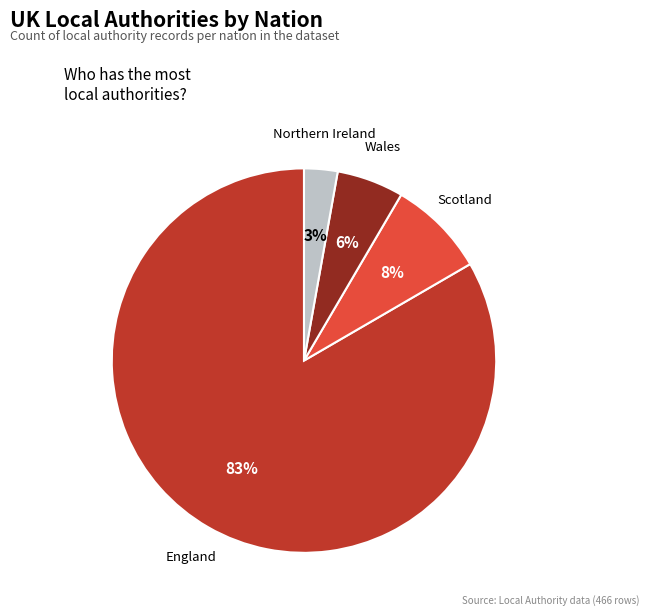

To the nearest percent, what is the average slice percentage?

25%